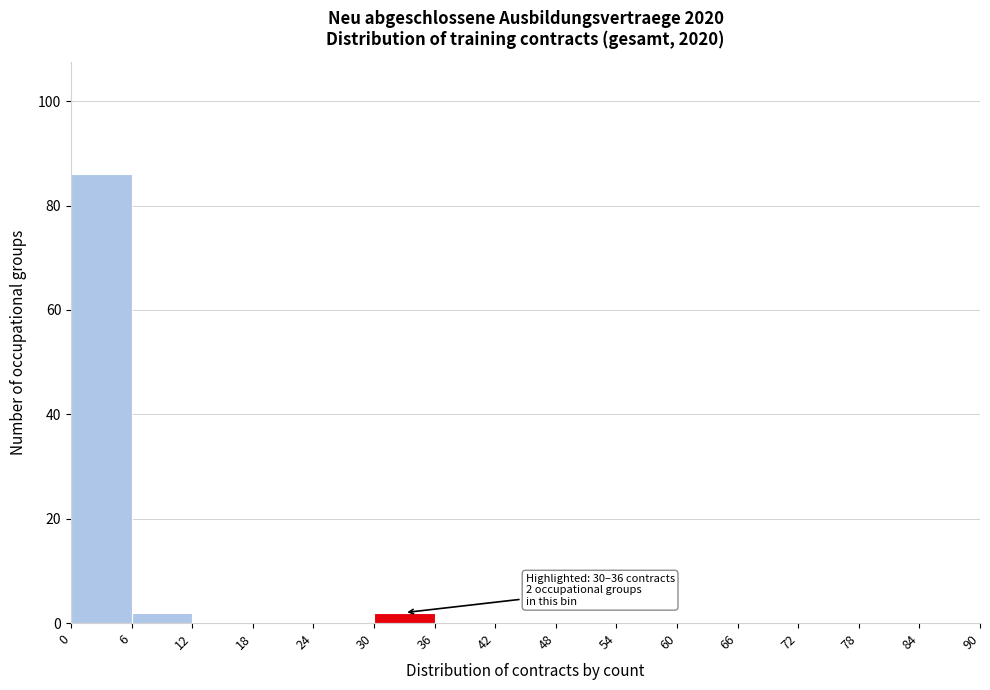

Over which range of the x-axis is the bar tallest?

0 to 6